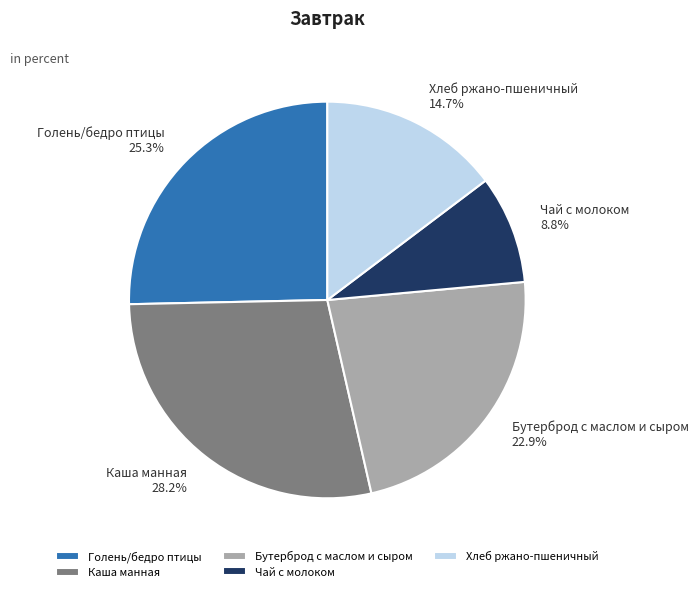

Rank the categories by value from lowest to highest.

Чай с молоком, Хлеб ржано-пшеничный, Бутерброд с маслом и сыром, Голень/бедро птицы, Каша манная